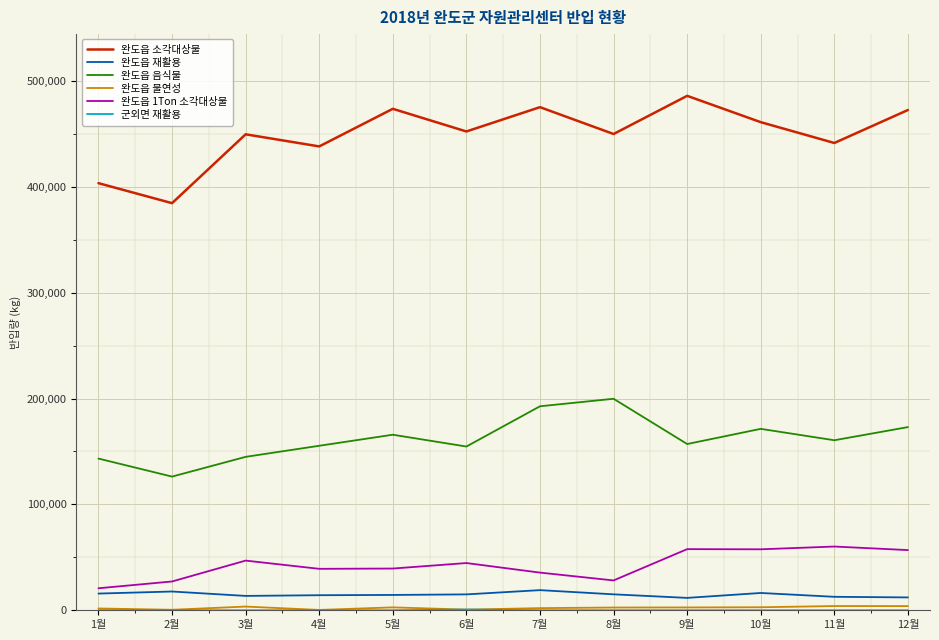

The value of 완도읍 소각대상물 at 10월 is 219099. True or false?

False